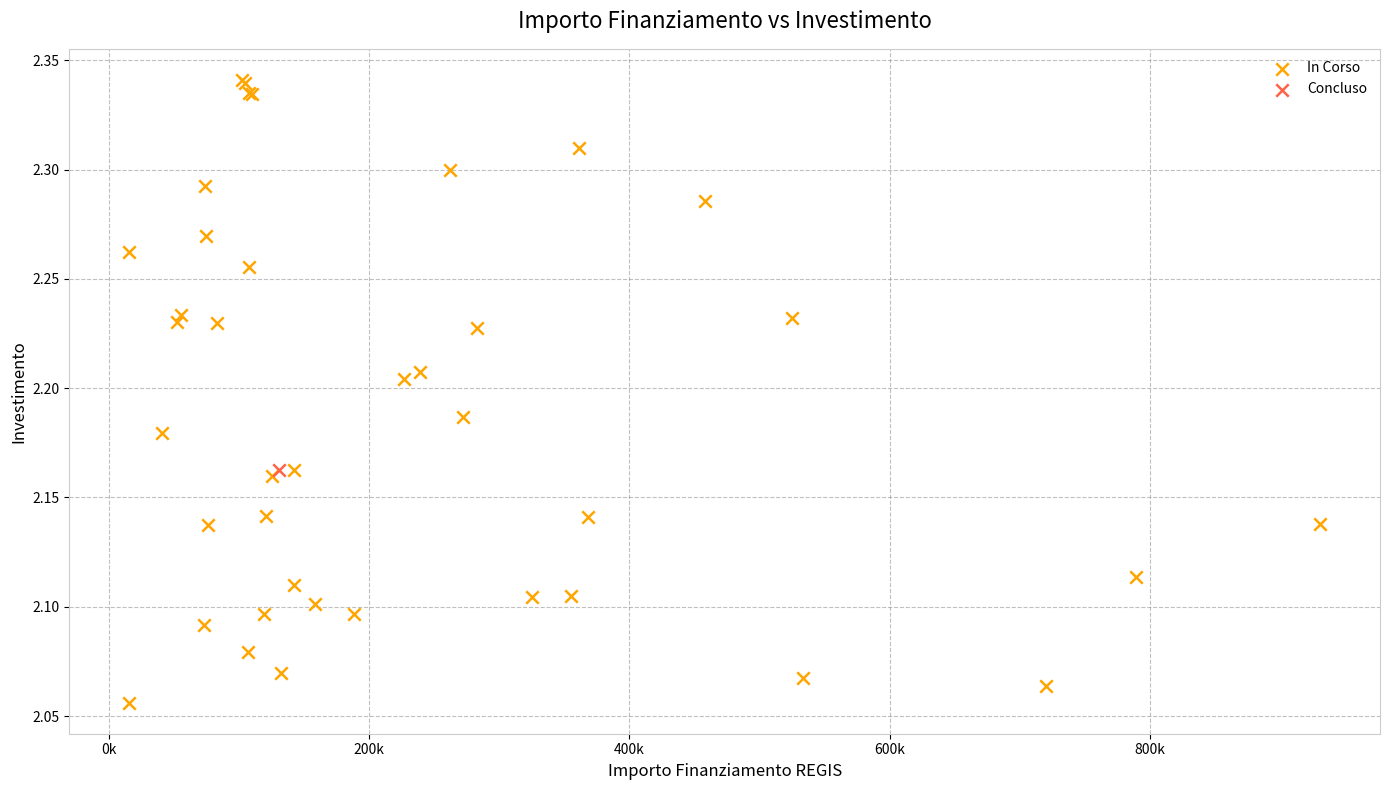

What are all the series names shown in the legend?

In Corso, Concluso